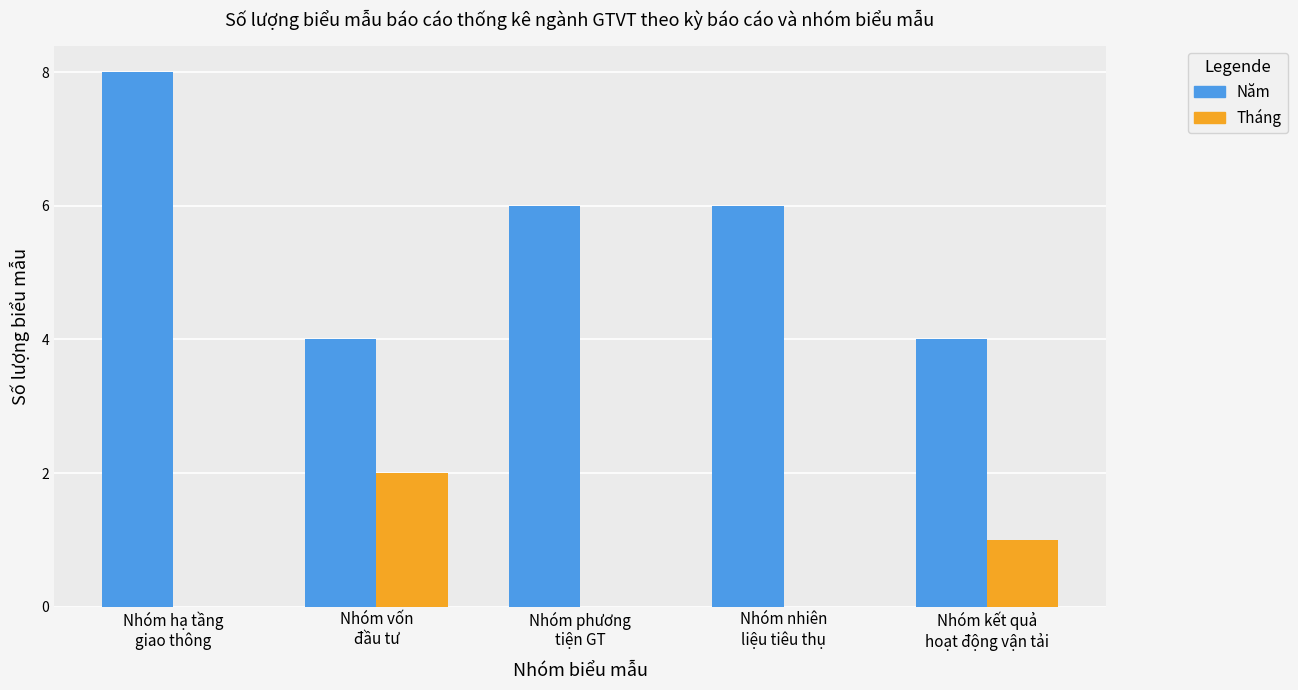

Which series has the largest total across all categories?

Năm